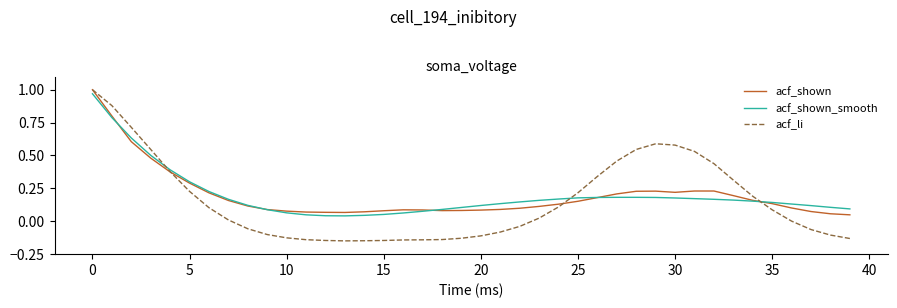

Which series has the largest range (max minus min)?

acf_li